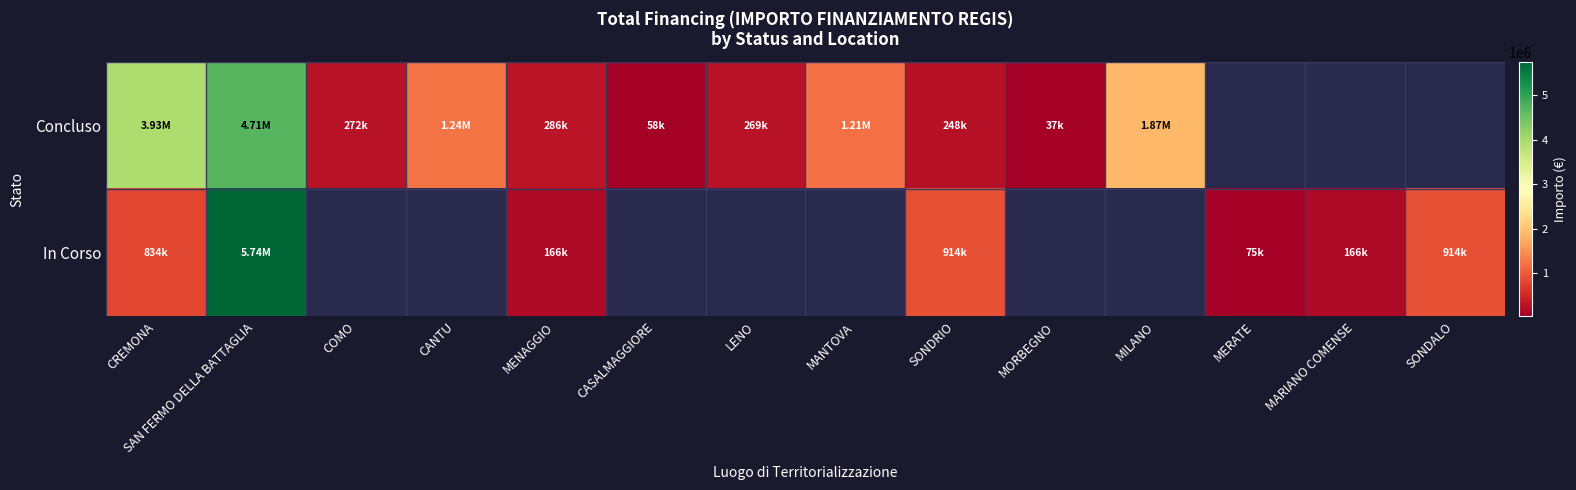

The In Corso series shows 226442.3 at MARIANO COMENSE. True or false?

False